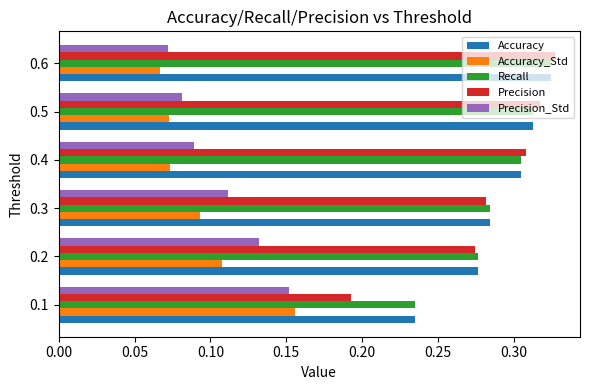

What is the sum of the Recall values at 0.1 and 0.6?

0.6